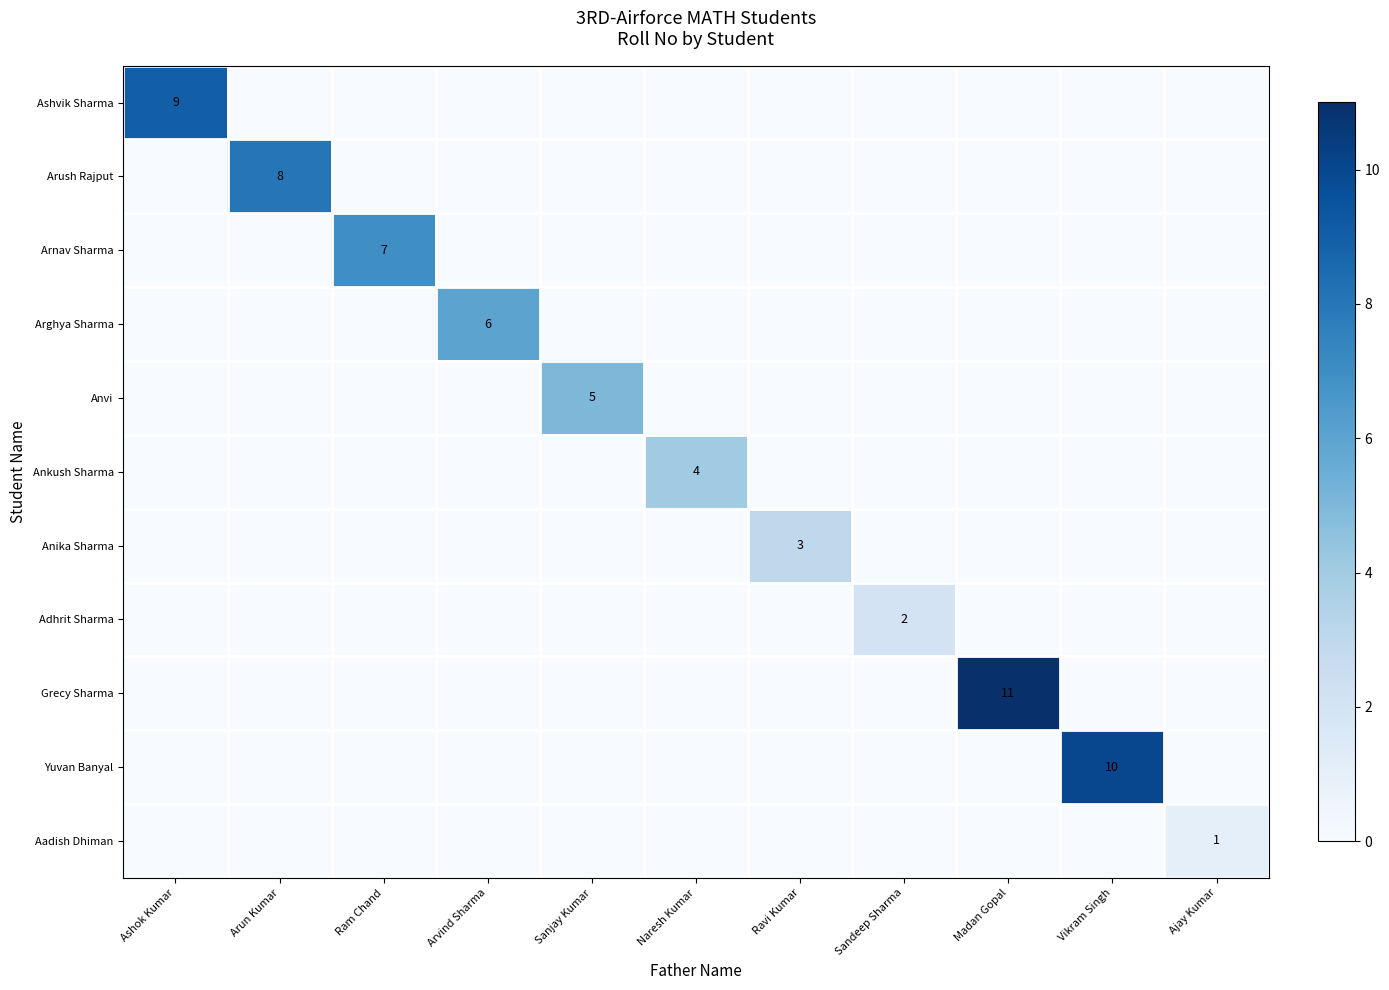

The Ankush Sharma series shows 4 at Naresh Kumar. True or false?

True